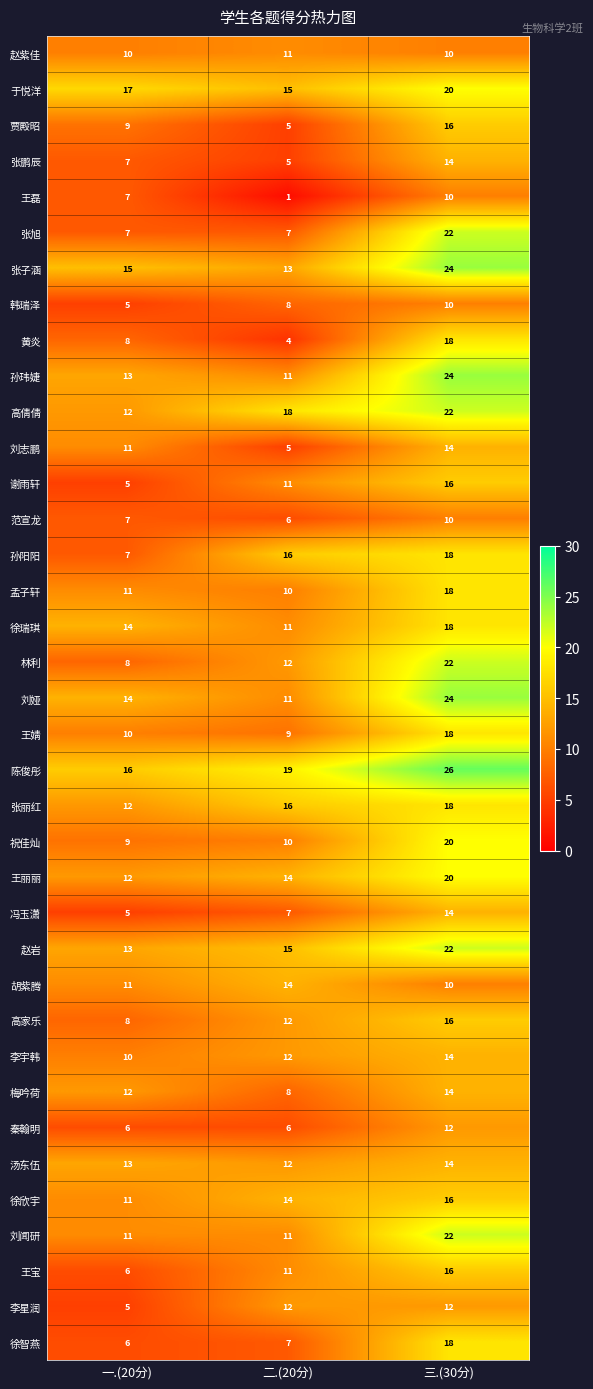

Is it true that 林利 equals 12 at 二.(20分)?

True